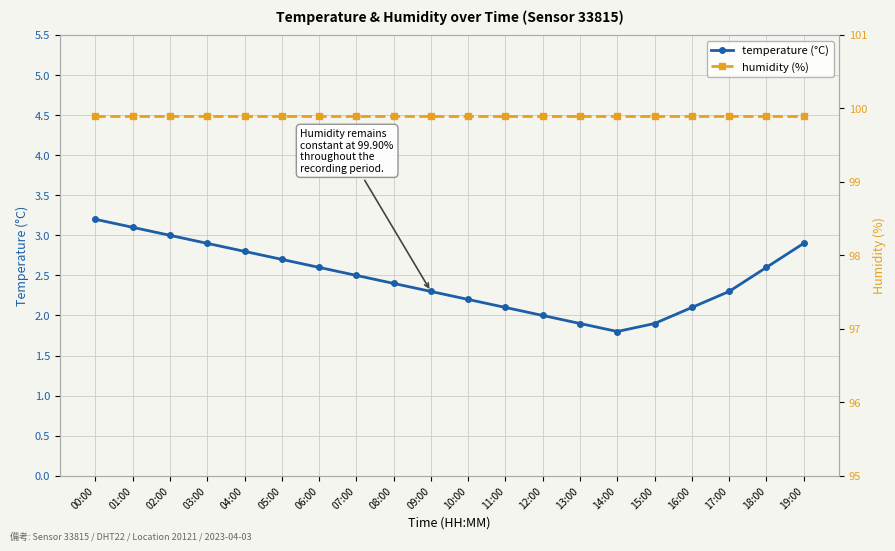

What is the label of the 6th point from the right?

14:00